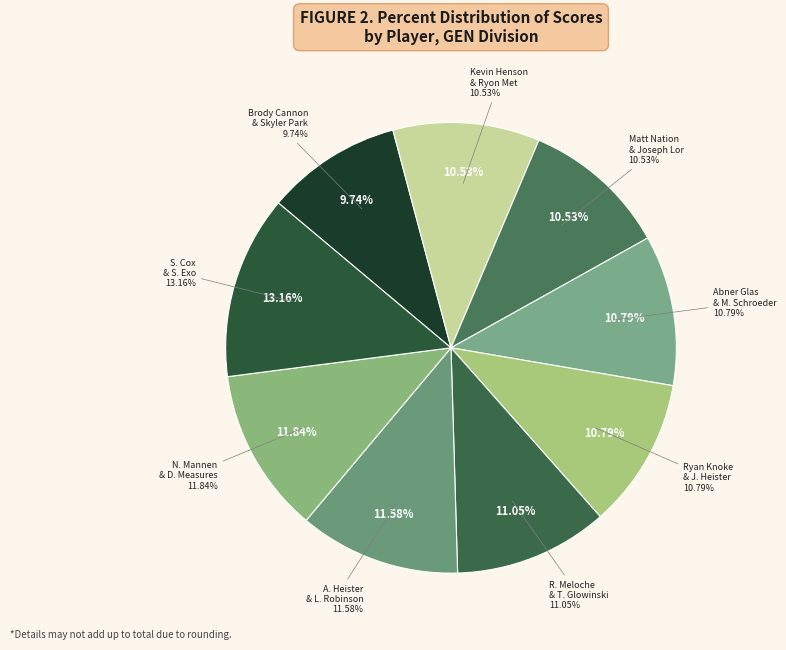

Rank the categories by value from highest to lowest.

Steve Cox & Sebastian Exo, Nick Mannen & Daniel Measures, Aaron Heister & Logan Robinson, Ryan Meloche & Tyler Glowinski, Abner Glas & Matthew Schroeder, Ryan Knoke & Jared Heister, Kevin Henson & Ryon Met, Matt Nation & Joseph Lor, Brody Cannon & Skyler Park